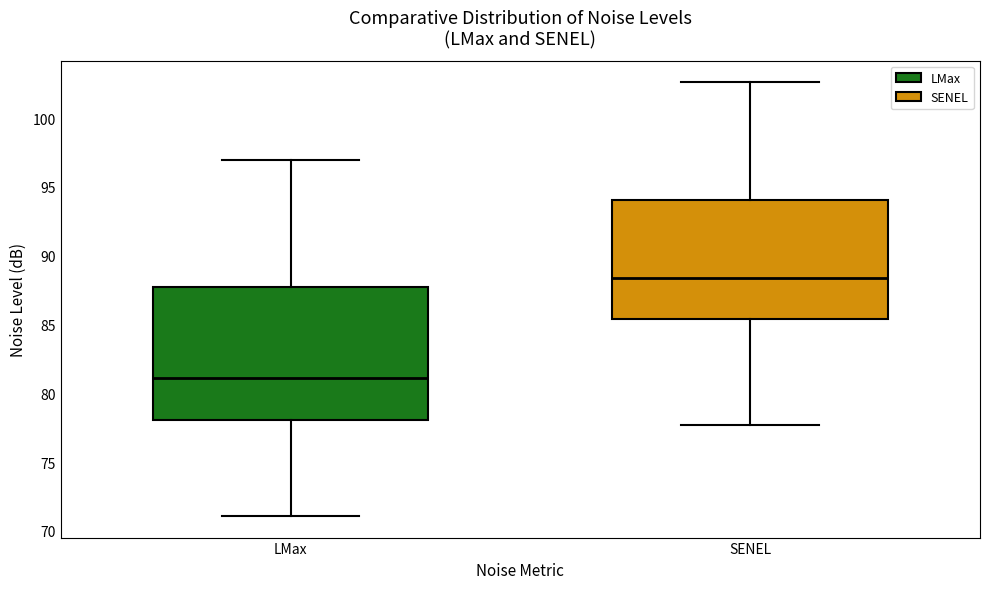

Reading left to right, transcribe this box plot: for each box, give where its median line is, the range the box spans, and where its two whiskers end, as read against the y-axis. The values are not printed on the chart, so give them approximately, as read against the axis.

LMax: median 81.0, box 78.0 to 88.0, whiskers 71.0 to 97.0
SENEL: median 88.5, box 85.5 to 94.0, whiskers 77.5 to 102.5